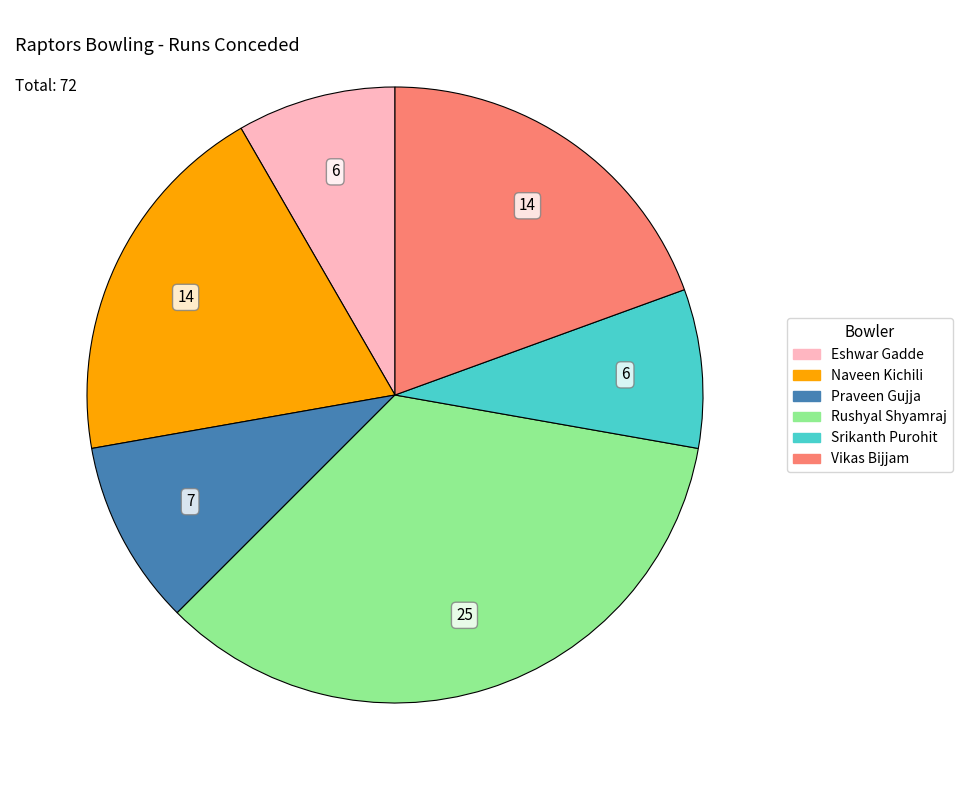

What is the largest slice in the pie chart?

Rushyal Shyamraj